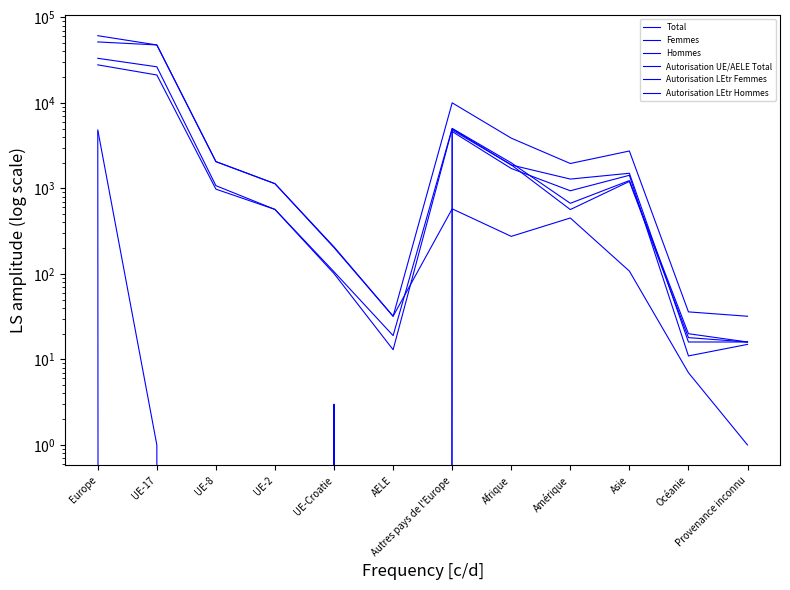

What is the difference between the Autorisation LEtr Femmes values at Autres pays de l'Europe and Océanie?

4612